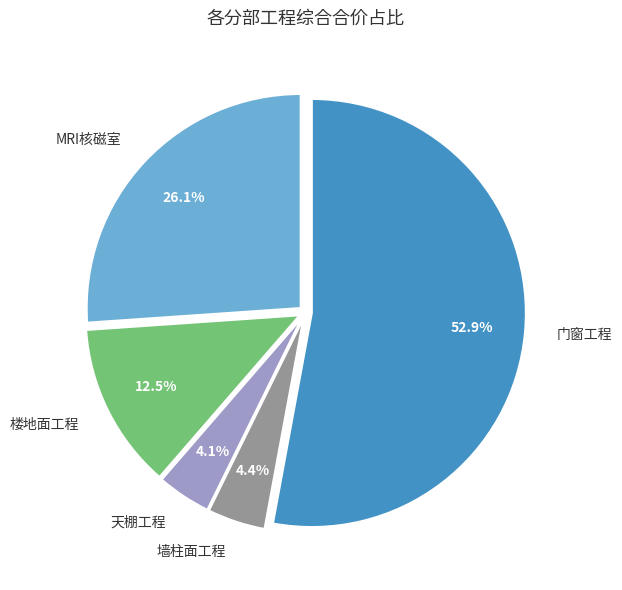

True or false: 门窗工程 accounts for 44% of the total.

False